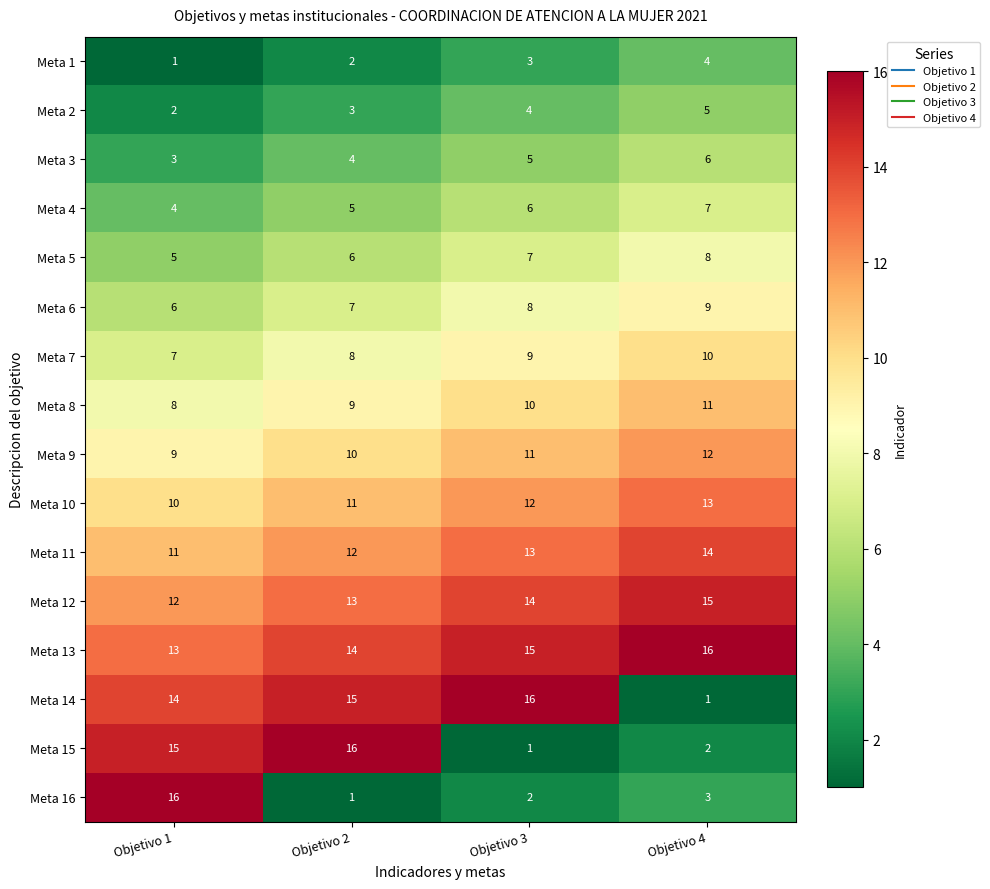

At how many categories does at least one series exceed 8?

4